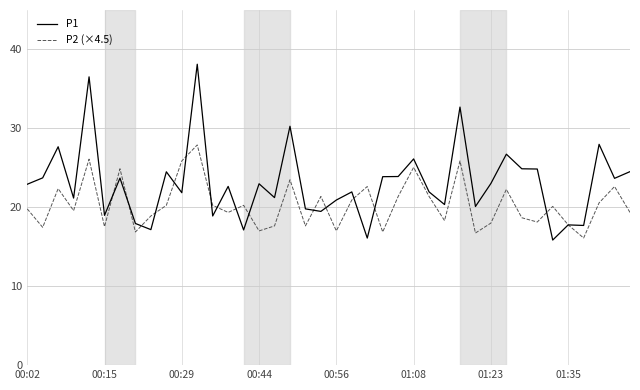

List the series in order of their peak value, lowest first.

P2 (×4.5), P1